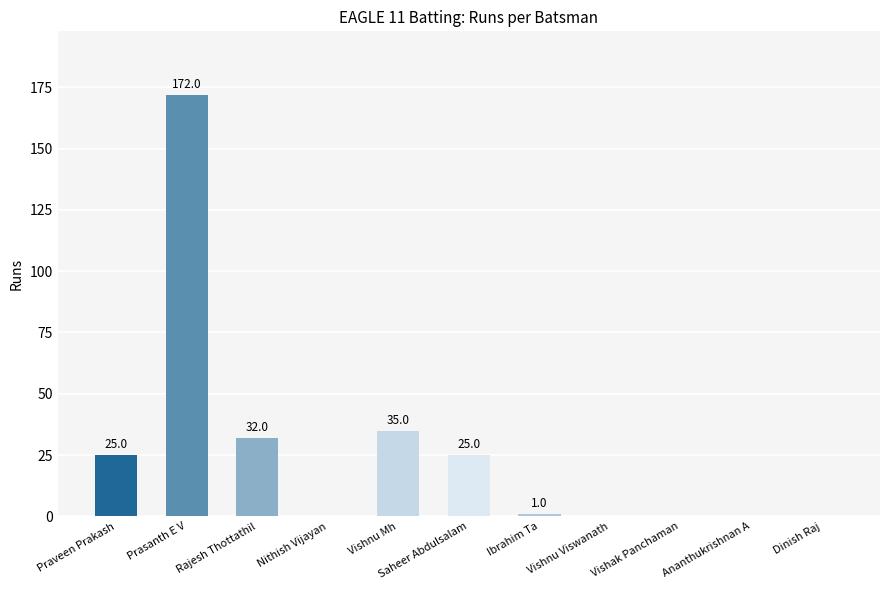

At which category does the chart reach its peak across all series?

Prasanth E V